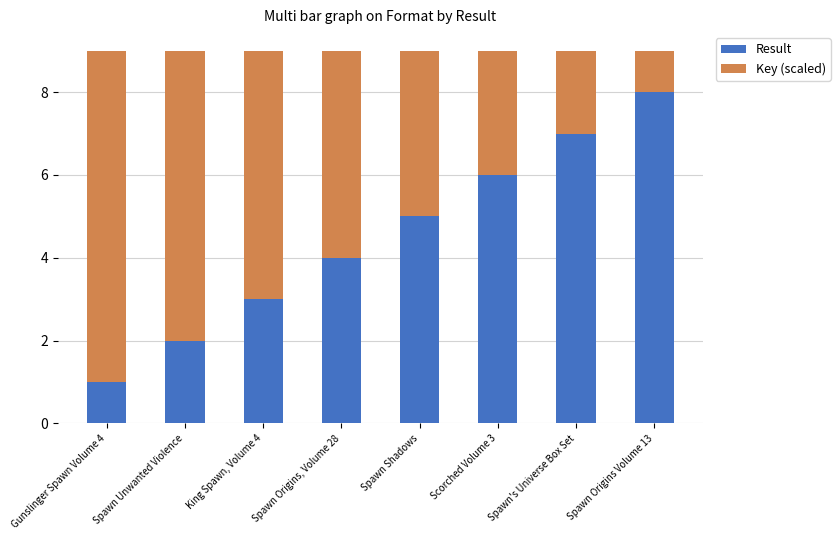

What is the approximate value of Result at Spawn's Universe Box Set?

7